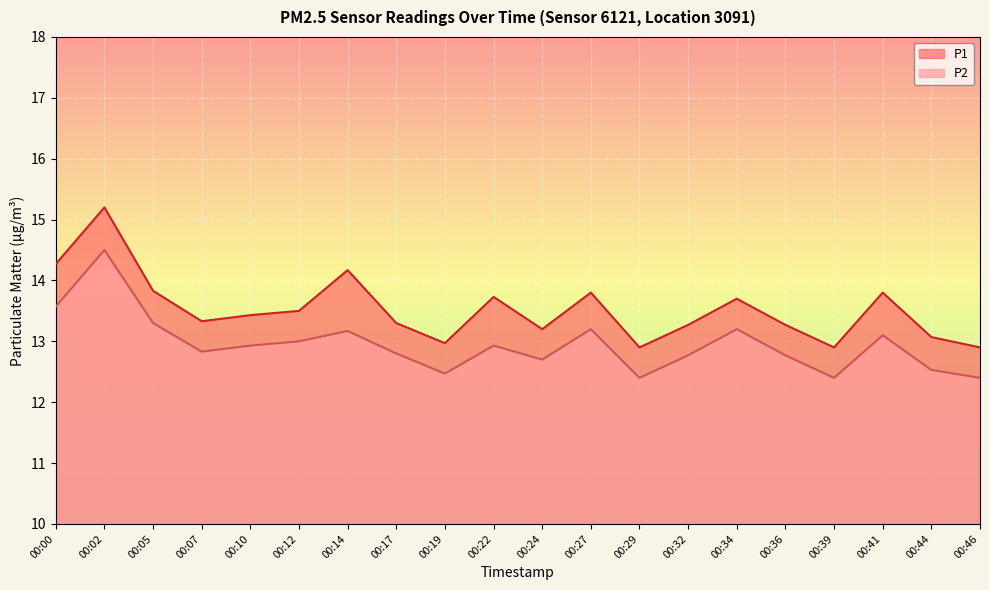

Rank the series at 00:00 from highest to lowest value.

P1, P2